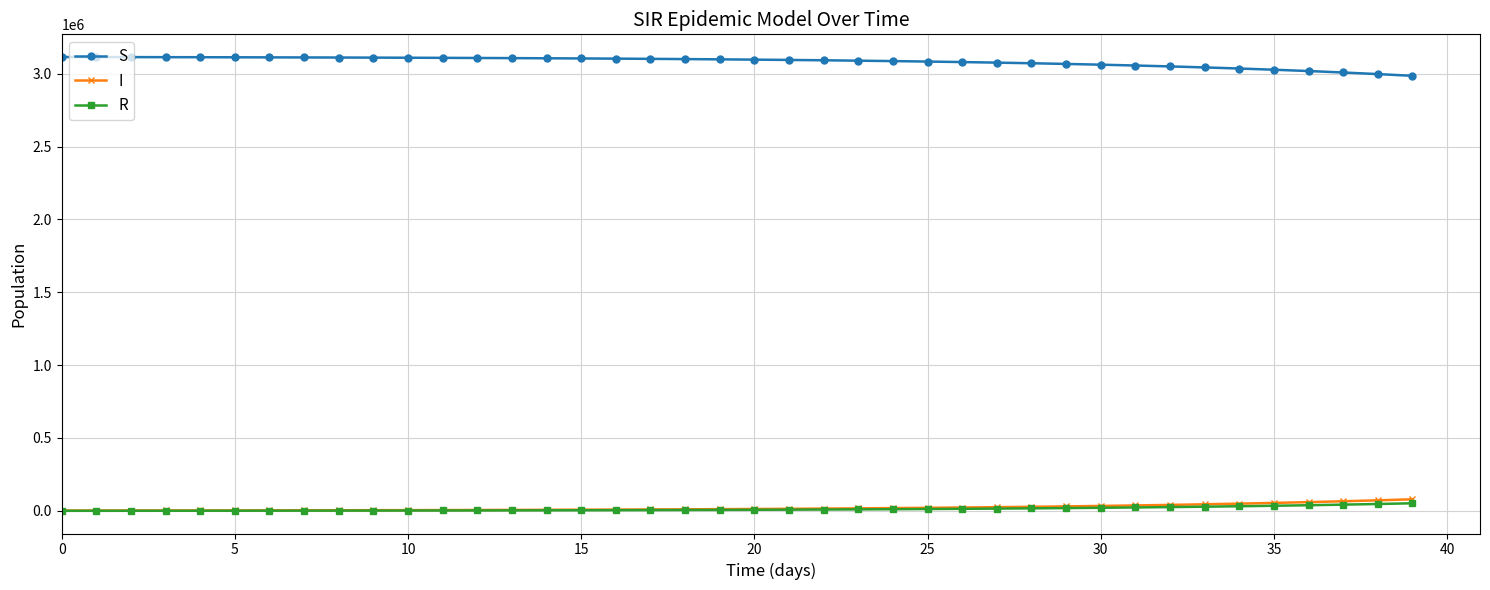

True or false: S and I intersect in this chart.

False